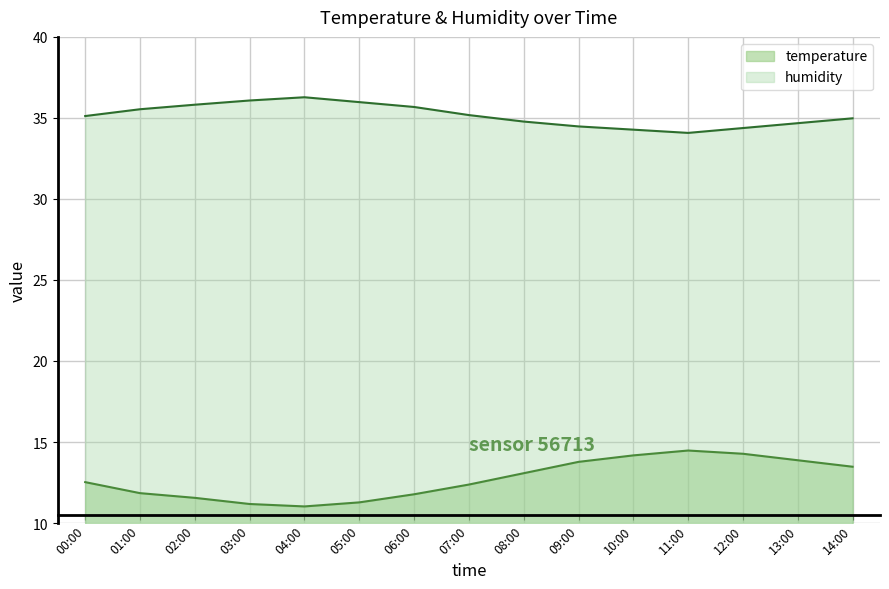

Is it true that humidity equals 60.7 at 07:00?

False